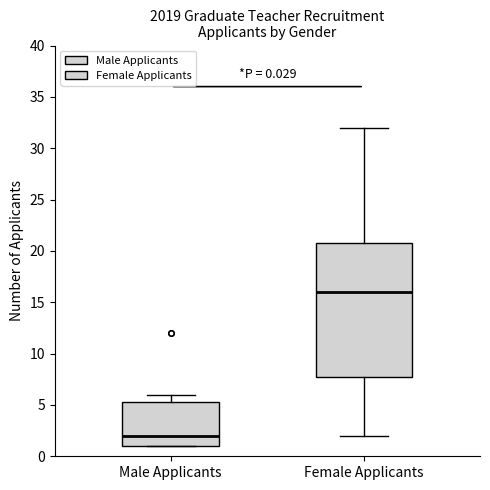

Comparing the boxes themselves (not the whiskers), which one is the tallest?

Female Applicants